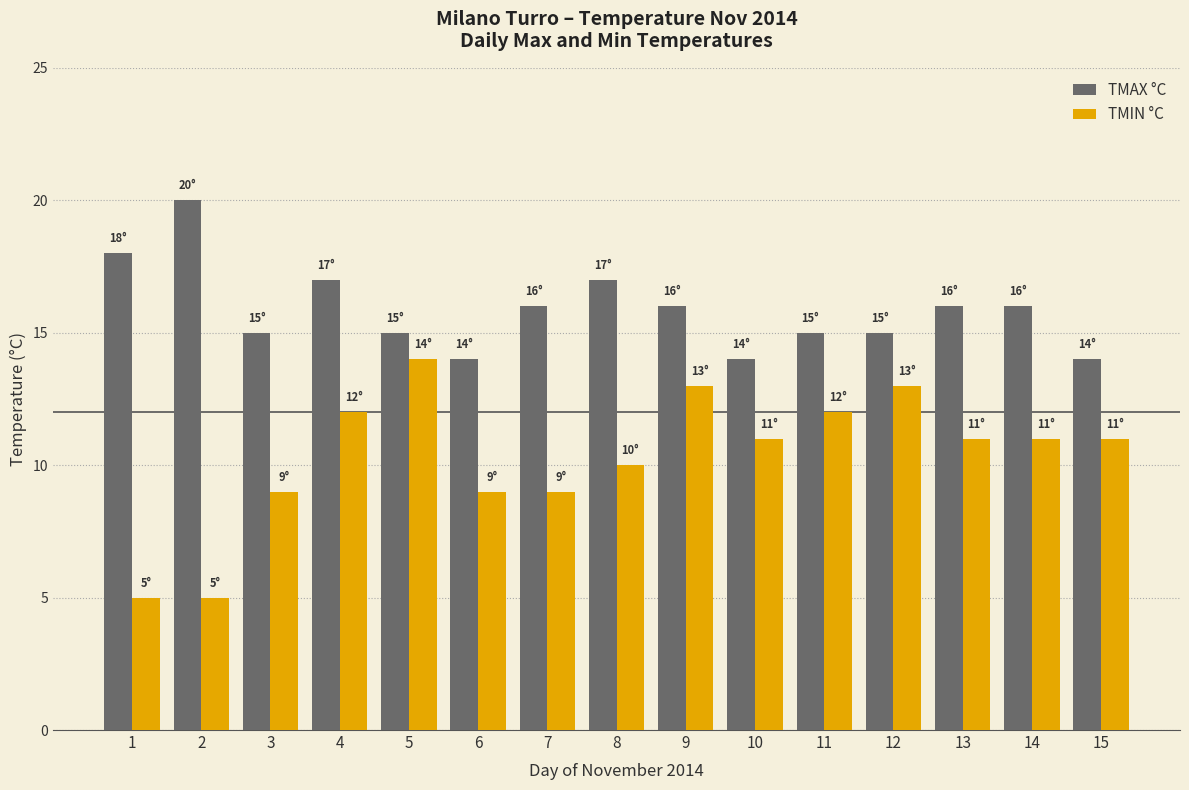

What is the value of the TMIN °C bar at the 11th from the left?

12